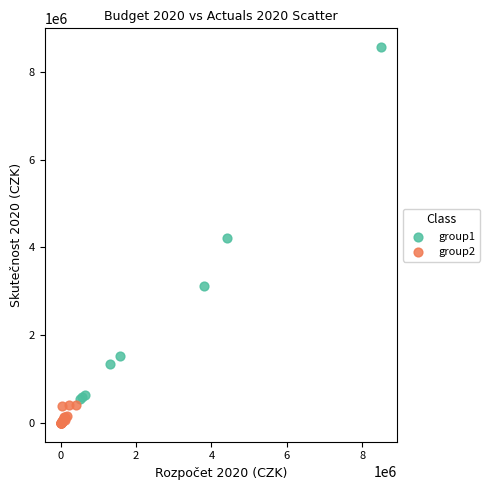

What are all the series names shown in the legend?

group1, group2